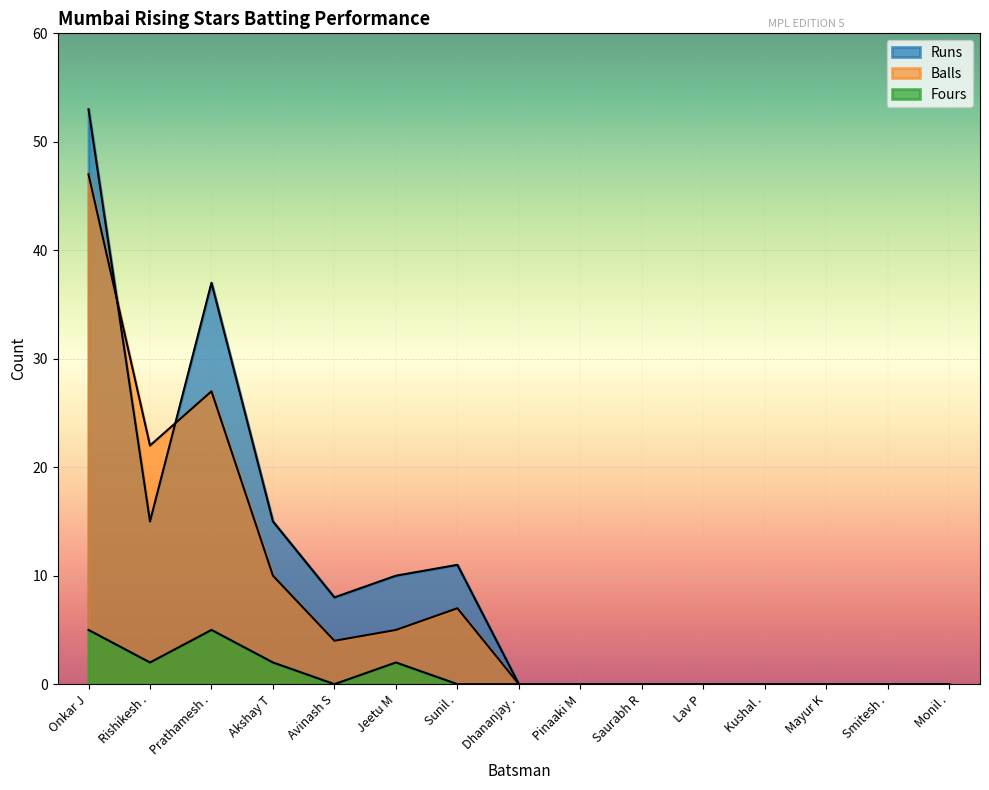

Rank the series by their average value, from lowest to highest.

Fours, Balls, Runs